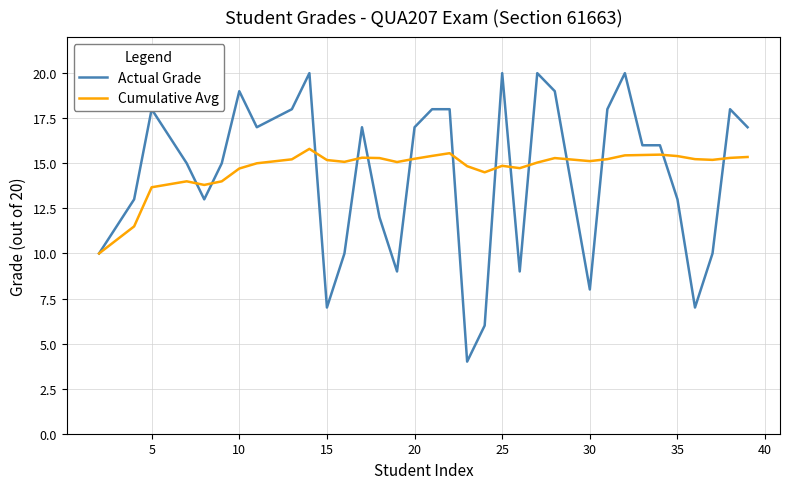

Rank the series by their maximum value, from highest to lowest.

Actual Grade, Cumulative Avg